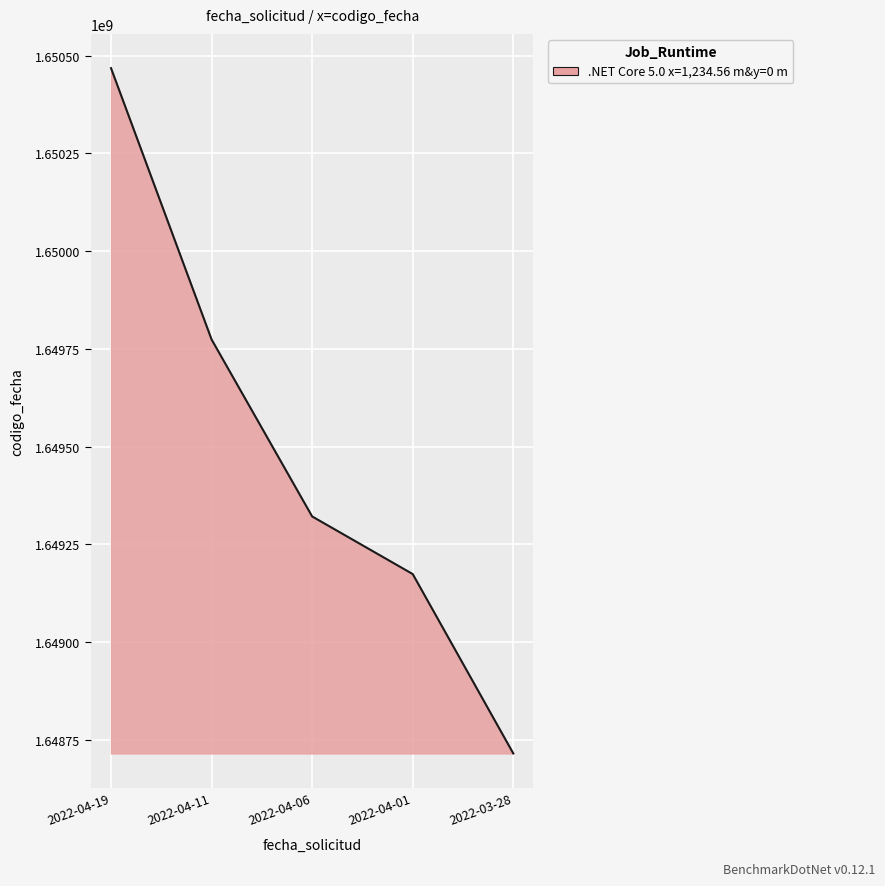

At which label is the value closest to 1649591415?

2022-04-11